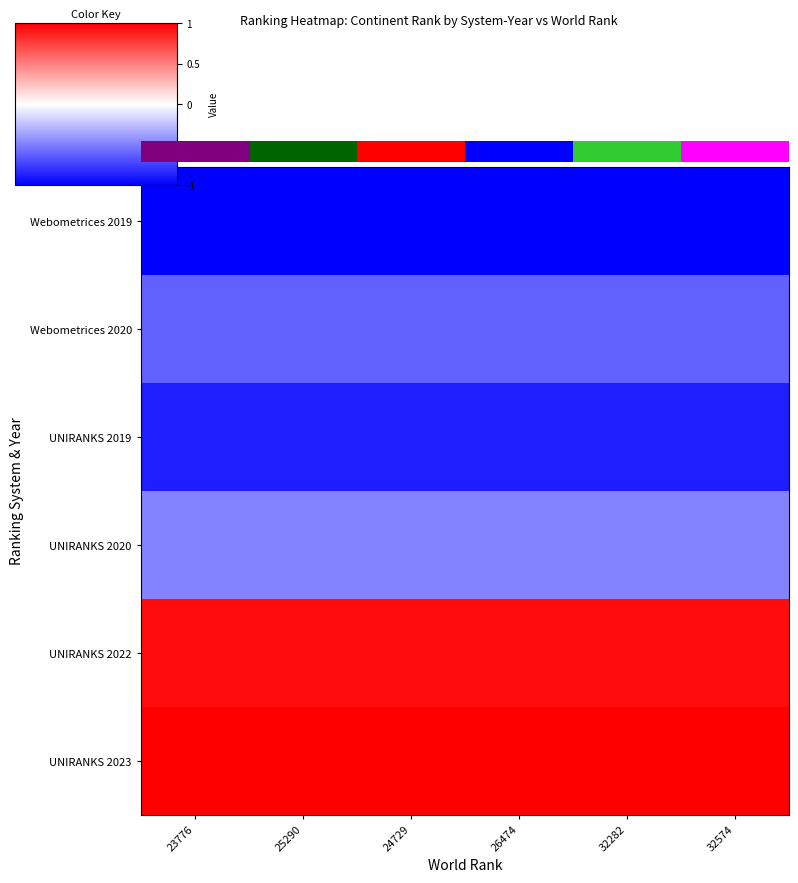

Rank the series at 23776 from highest to lowest value.

UNIRANKS 2023, UNIRANKS 2022, UNIRANKS 2020, Webometrices 2020, UNIRANKS 2019, Webometrices 2019